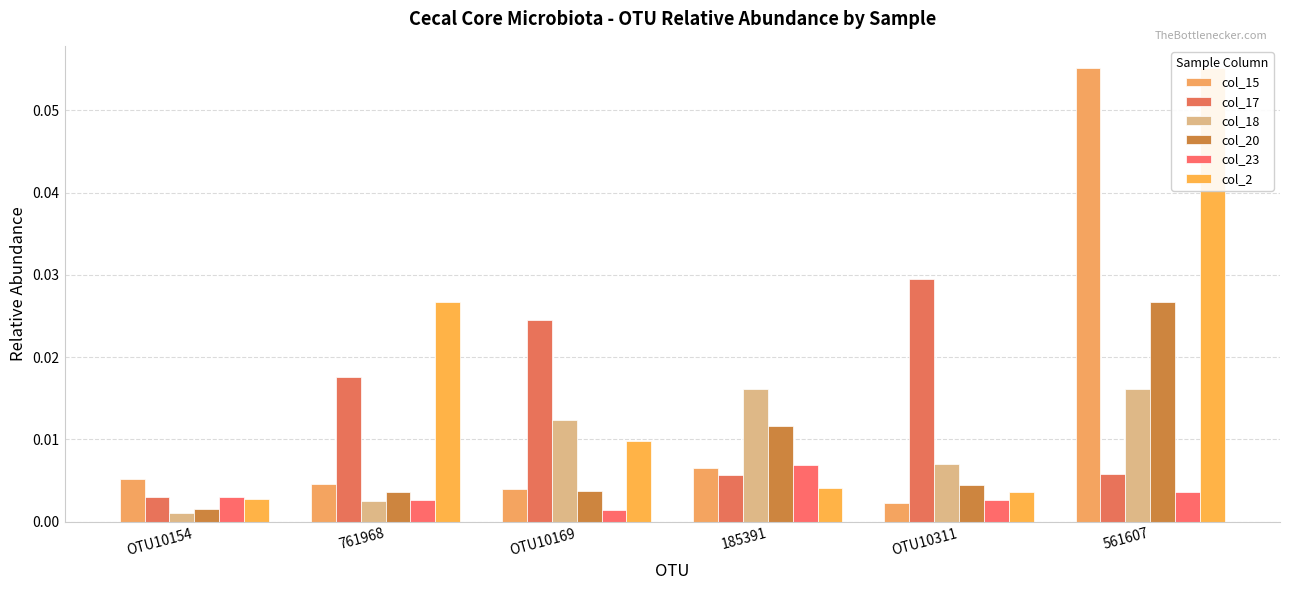

Is it true that col_17 equals 0.0 at OTU10169?

True